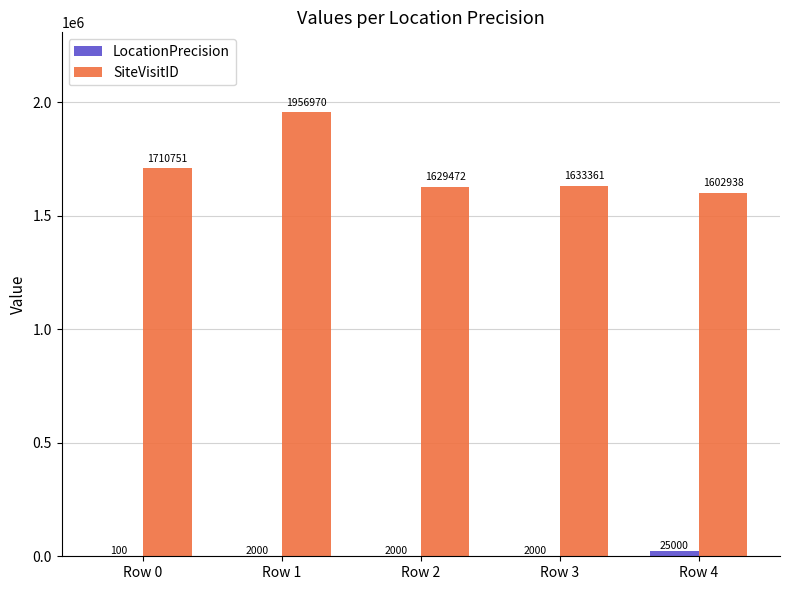

The value of LocationPrecision at Row 4 is 25000. True or false?

True